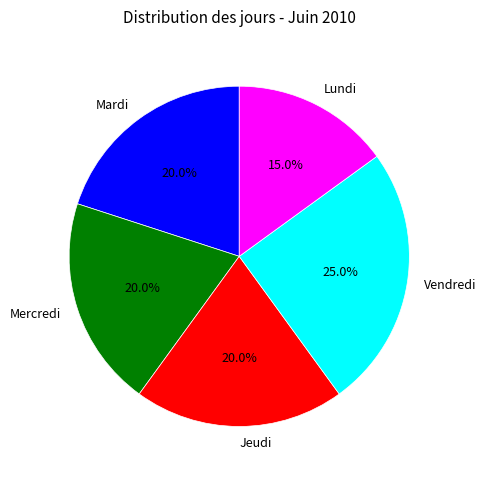

What percentage is NOT represented by Mardi?

80.0%